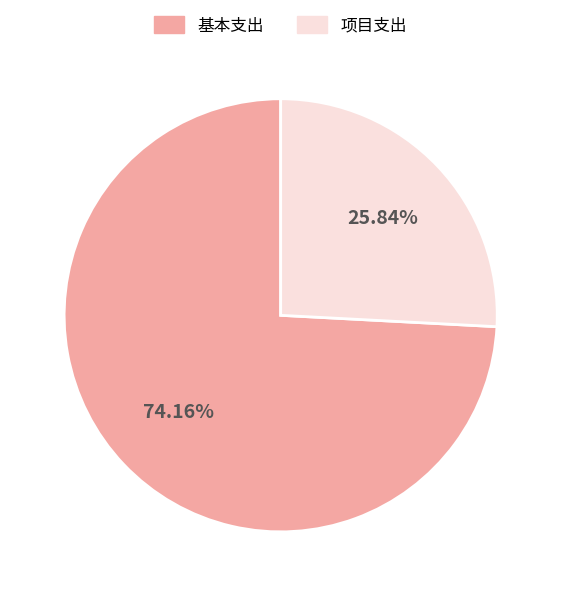

Which slice represents more than half of the pie?

基本支出